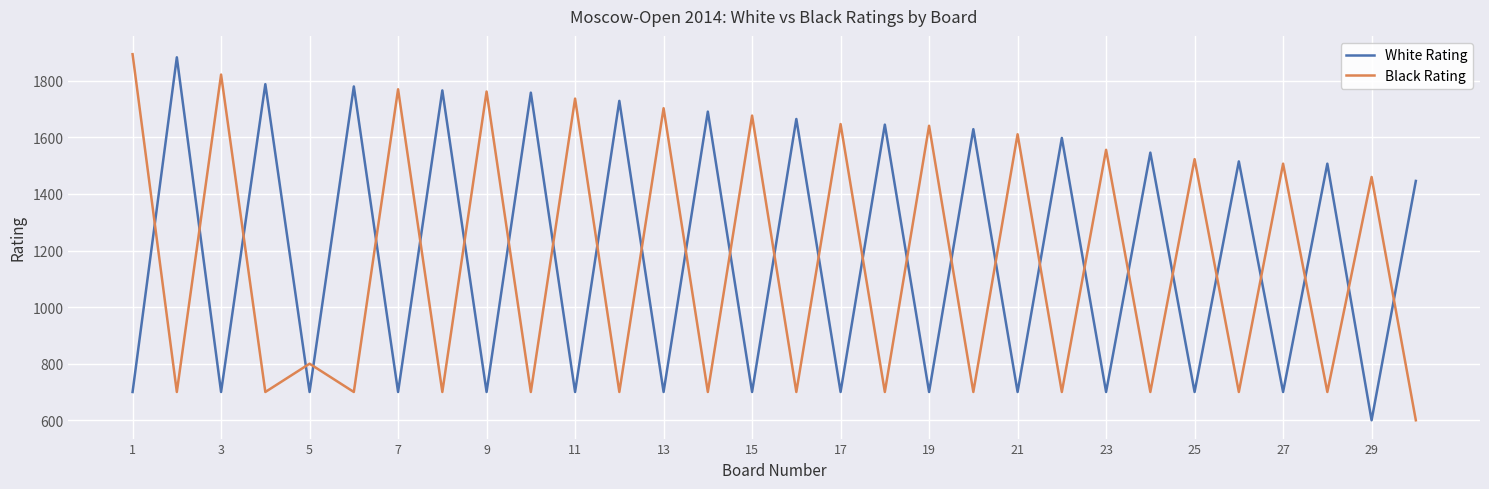

What is the difference between the maximum and minimum values in the White Rating series?

1283